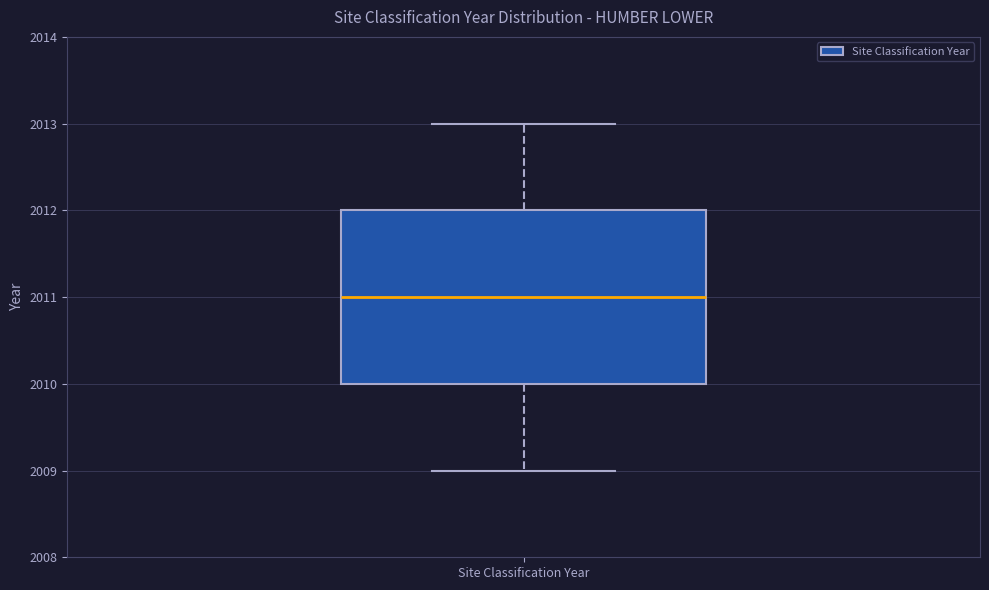

Read this box plot against the y-axis: the position of the median line, the range covered by the box, and the ends of both whiskers. The values are not printed on the chart, so give them approximately, as read against the axis.

median 2011, box 2010 to 2012, whiskers 2009 to 2013